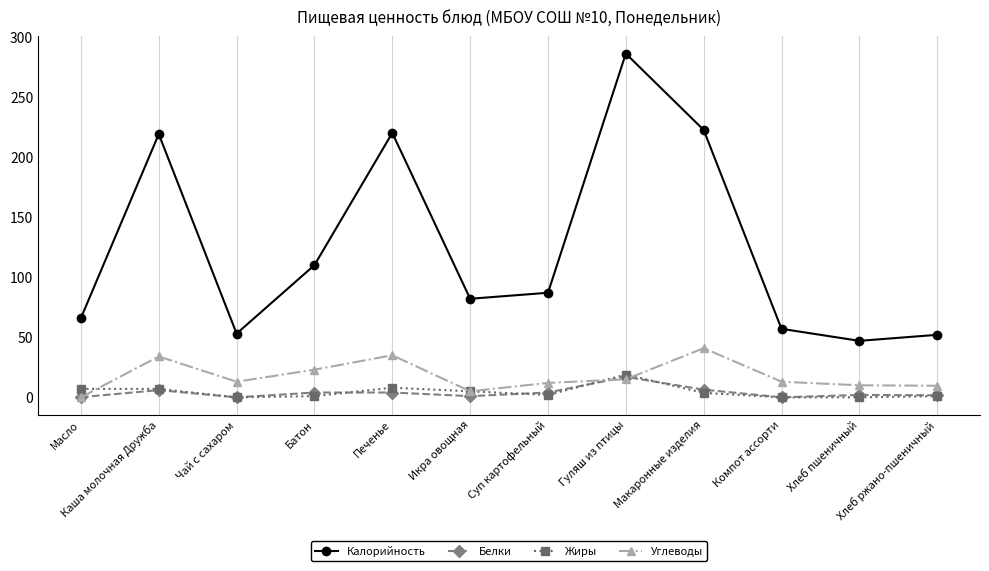

At which label does Белки reach its peak?

Гуляш из птицы